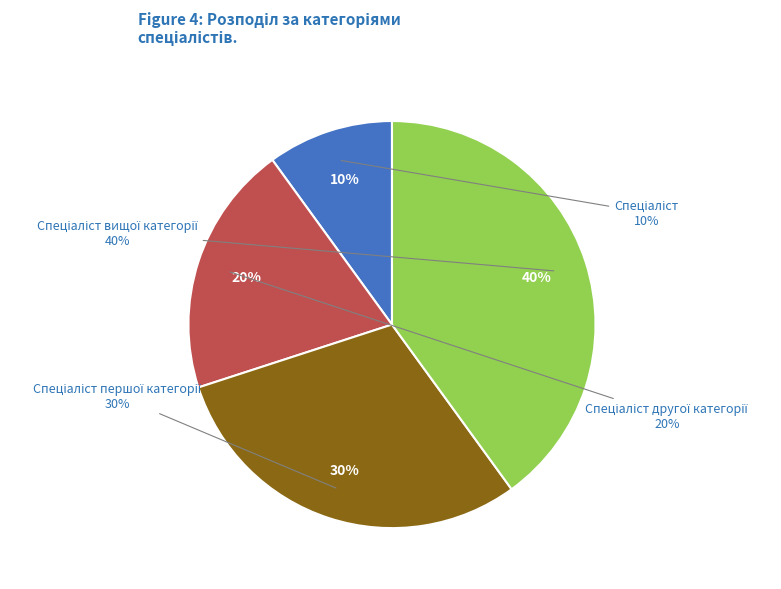

To the nearest percent, what is the difference between the largest and smallest slice percentages?

30%